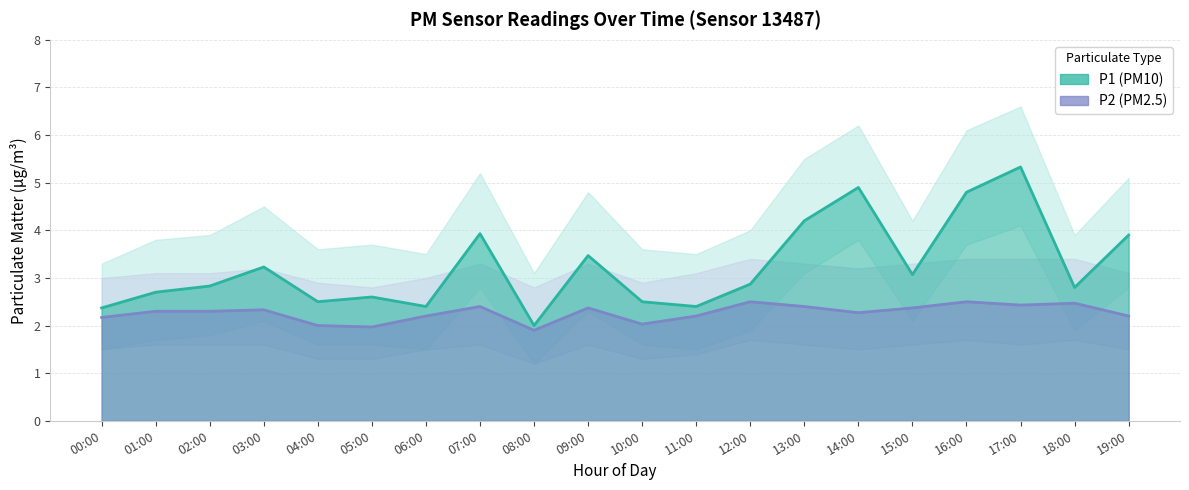

Reading left to right, what are all the values shown in this chart?

P1: 2.4	2.7	2.8	3.2	2.5	2.6	2.4	3.9	2.0	3.5	2.5	2.4	2.9	4.2	4.9	3.1	4.8	5.3	2.8	3.9
P2: 2.2	2.3	2.3	2.3	2.0	2.0	2.2	2.4	1.9	2.4	2.0	2.2	2.5	2.4	2.3	2.4	2.5	2.4	2.5	2.2
P1_upper: 3.3	3.8	3.9	4.5	3.6	3.7	3.5	5.2	3.1	4.8	3.6	3.5	4.0	5.5	6.2	4.2	6.1	6.6	3.9	5.1
P1_lower: 1.5	1.7	1.8	2.1	1.6	1.6	1.5	2.8	1.2	2.3	1.6	1.5	1.9	3.1	3.8	2.1	3.7	4.1	1.9	2.8
P2_upper: 3.0	3.1	3.1	3.2	2.9	2.8	3.0	3.3	2.8	3.3	2.9	3.1	3.4	3.3	3.2	3.3	3.4	3.4	3.4	3.1
P2_lower: 1.5	1.6	1.6	1.6	1.3	1.3	1.5	1.6	1.2	1.6	1.3	1.4	1.7	1.6	1.5	1.6	1.7	1.6	1.7	1.5